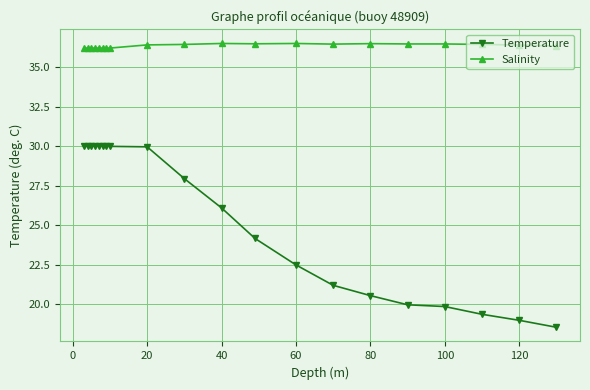

Rank the series by their maximum value, from lowest to highest.

Temperature, Salinity